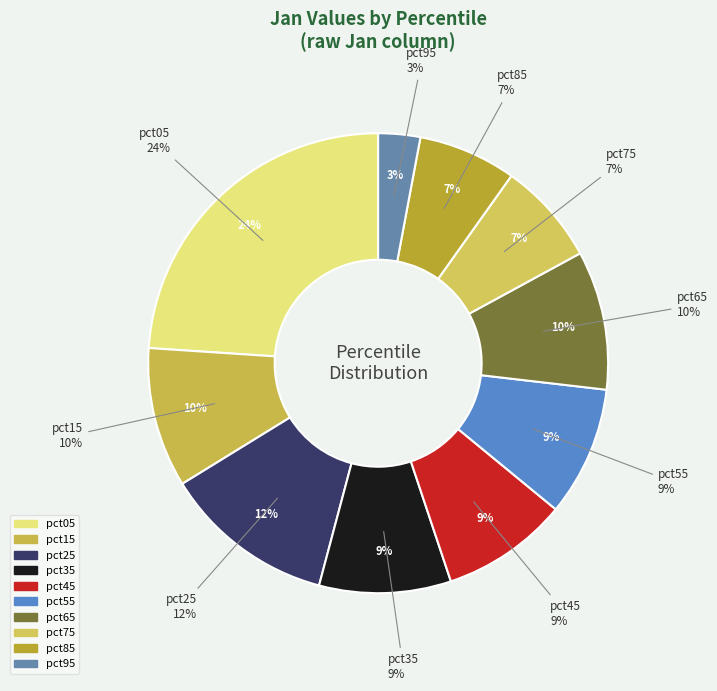

Is there any slice that represents more than half of the pie?

No